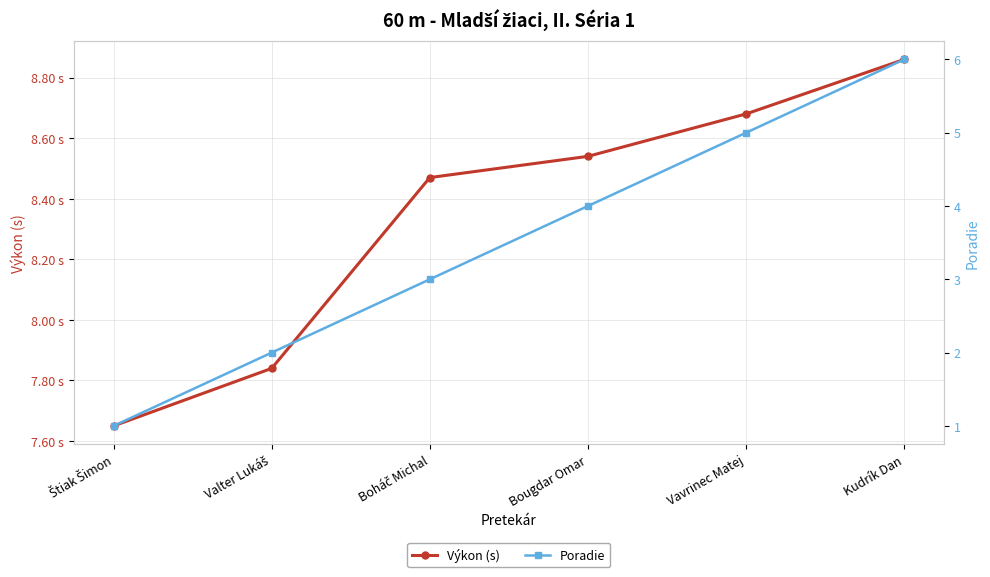

True or false: Výkon (s) has a value of 8.5 at Bougdar Omar.

True